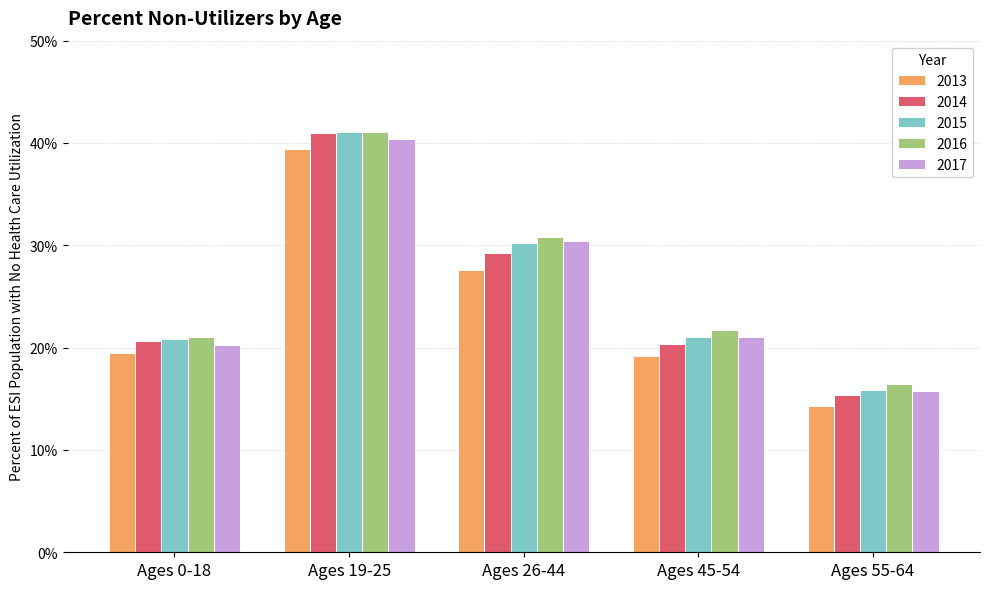

At which category is the sum across all series the highest?

Ages 19-25